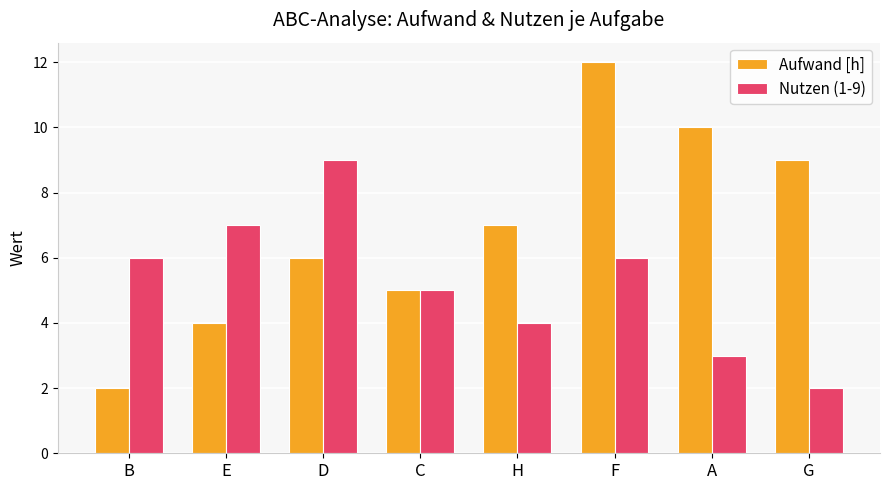

What is the label of the 2nd bar from the right?

A